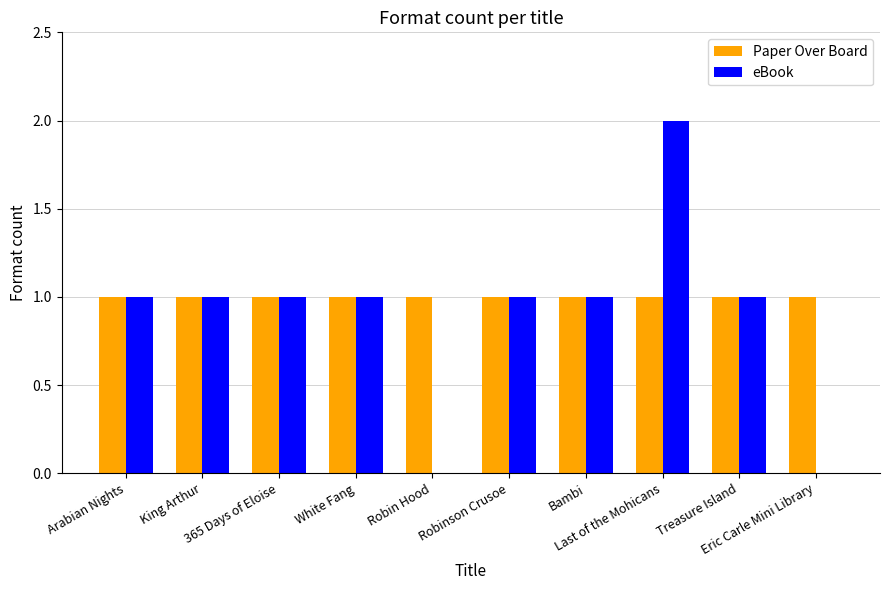

Which series has the largest total across all categories?

Paper Over Board